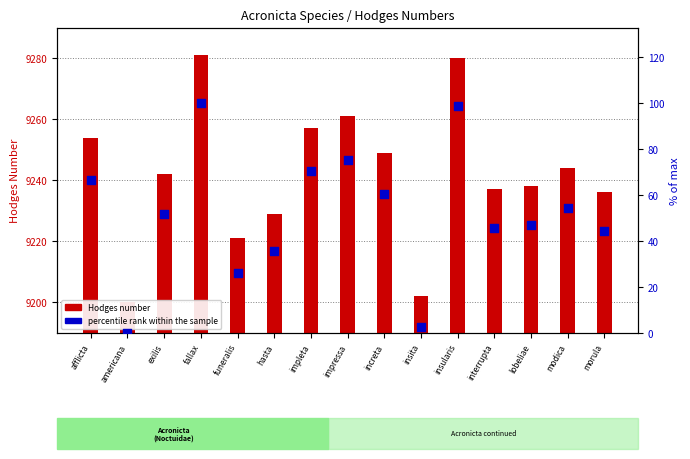

At which category is the sum across all series the highest?

fallax